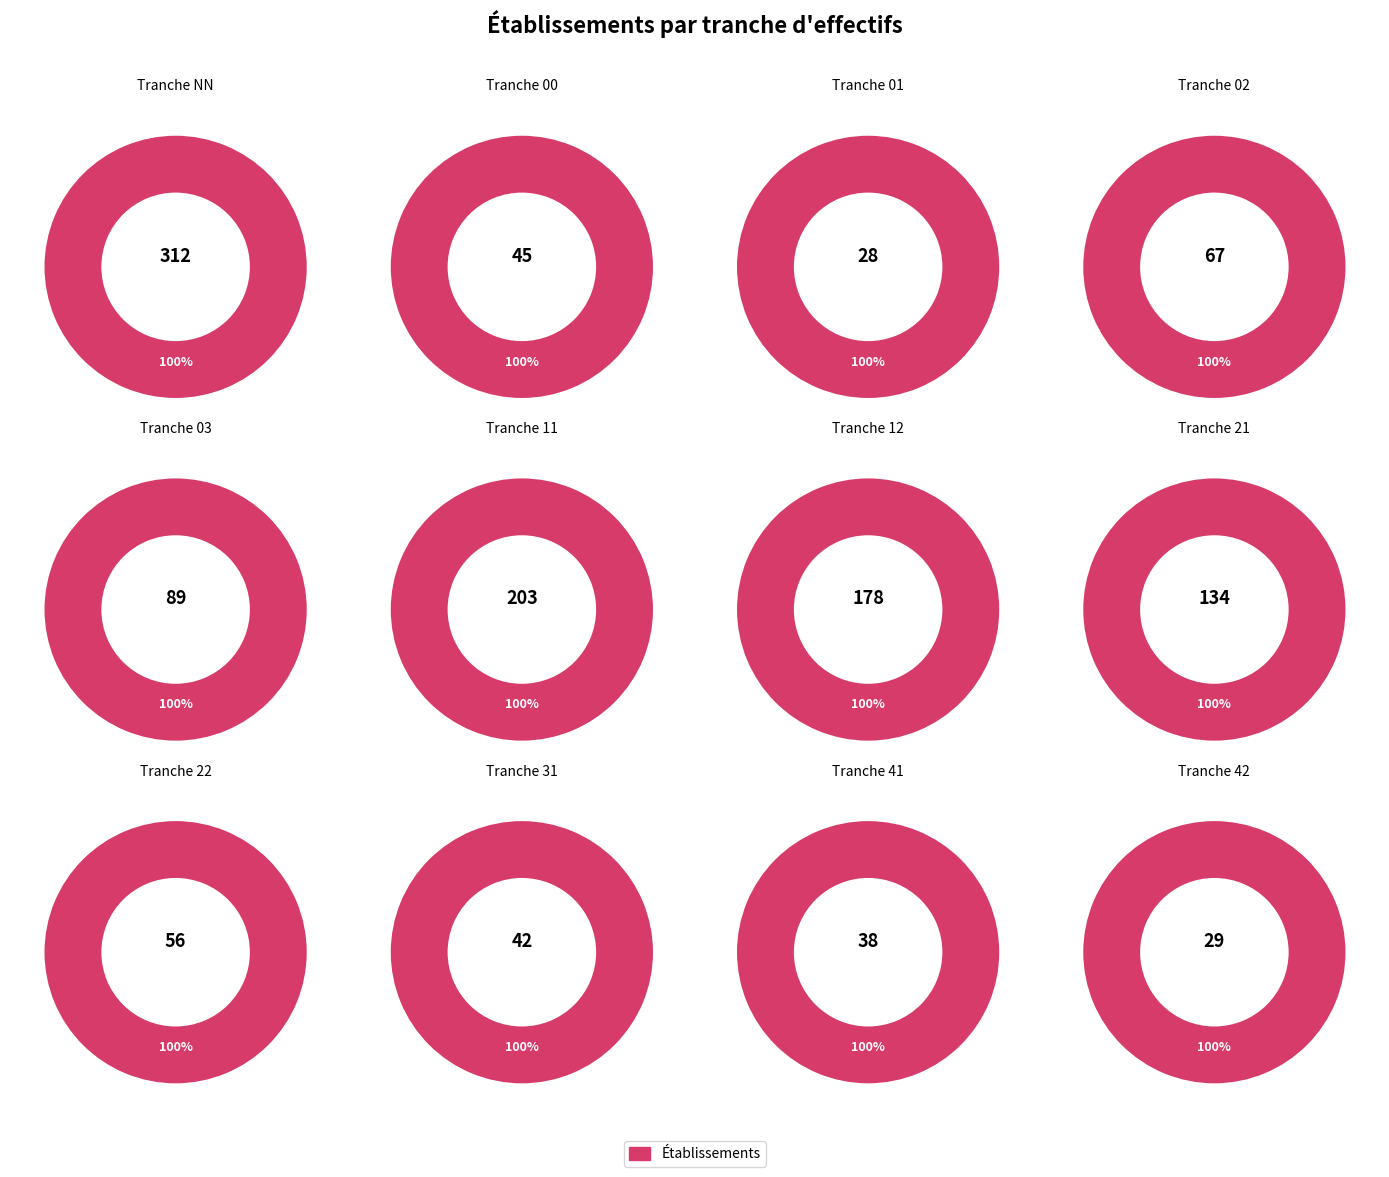

Does any single category account for the majority?

No